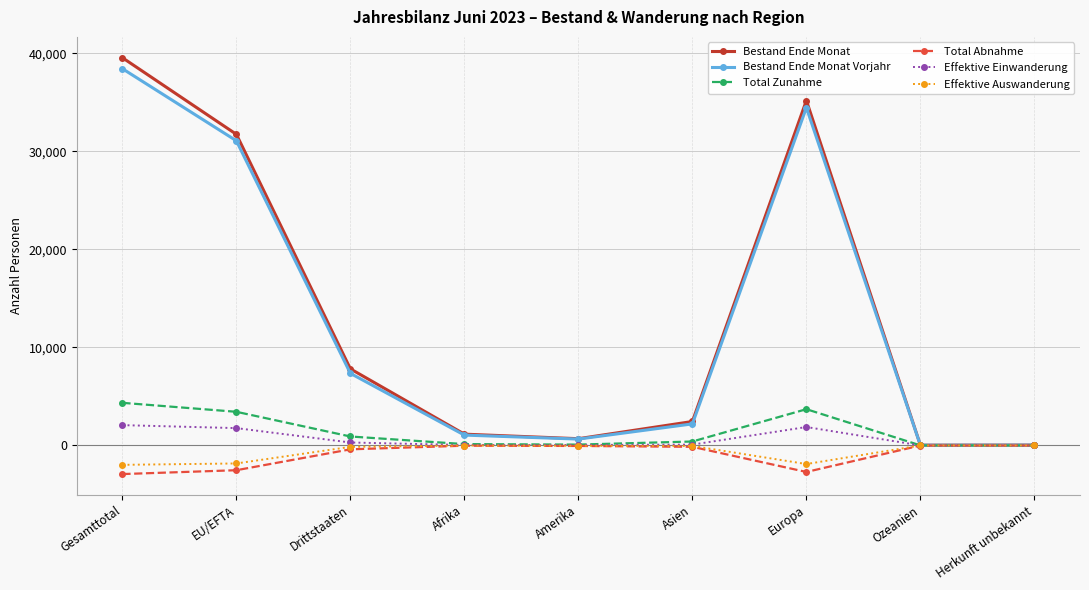

What is the label of the 5th point from the right?

Amerika